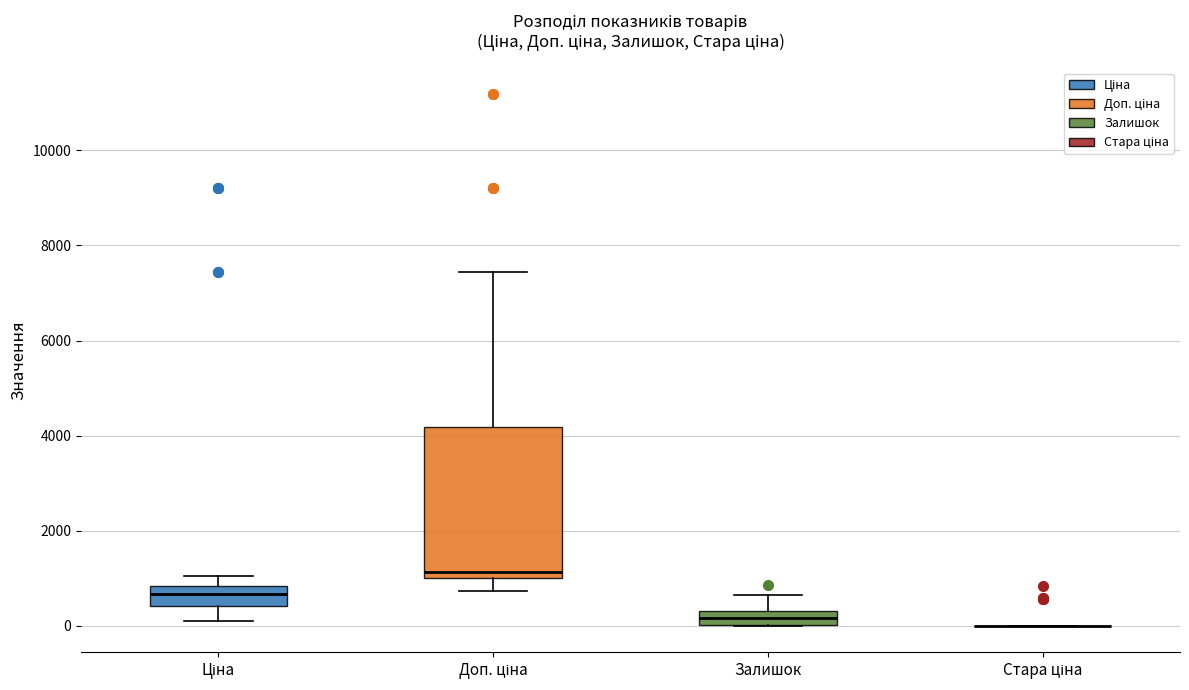

Which box is the tallest, from its lower edge to its upper edge?

Доп. ціна